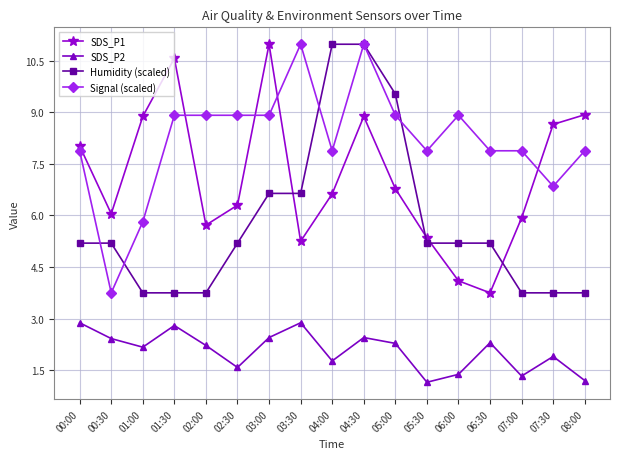

What is the difference between the SDS_P1 values at 02:30 and 05:00?

0.5